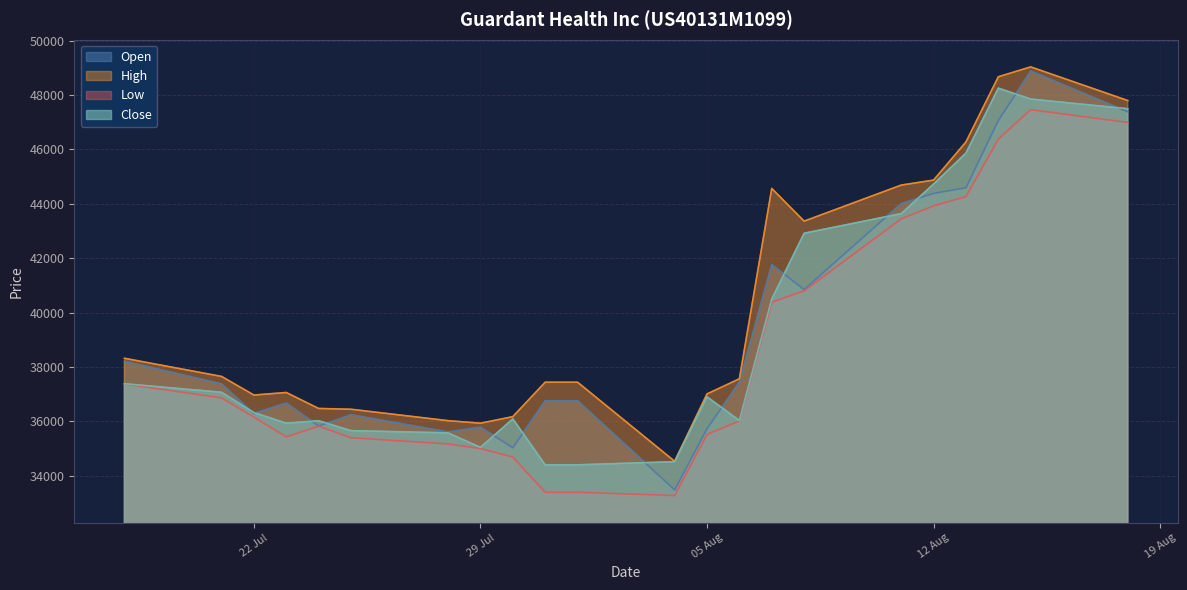

At which label does Close first exceed 36897?

18.07.2025